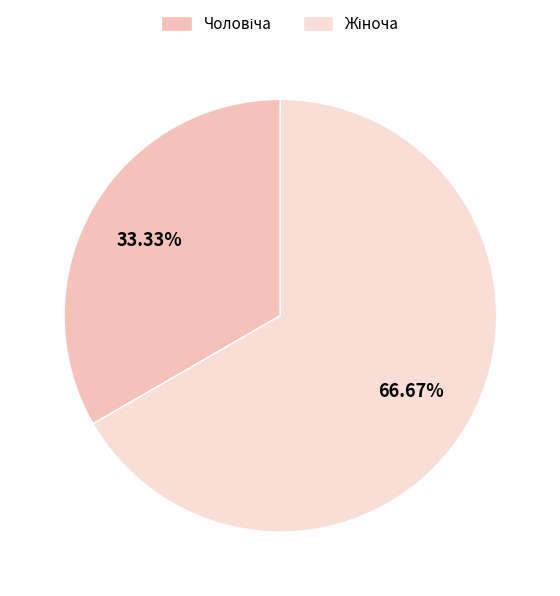

Is there any slice that represents more than half of the pie?

Yes